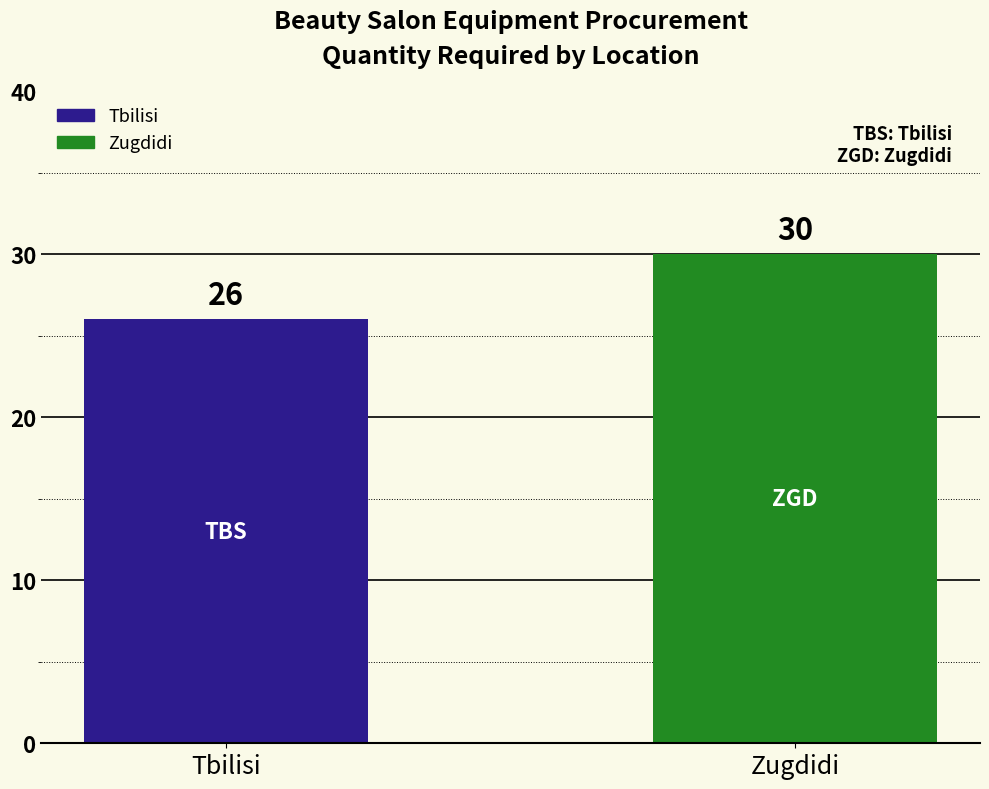

What is the label of the 2nd bar from the right?

Tbilisi